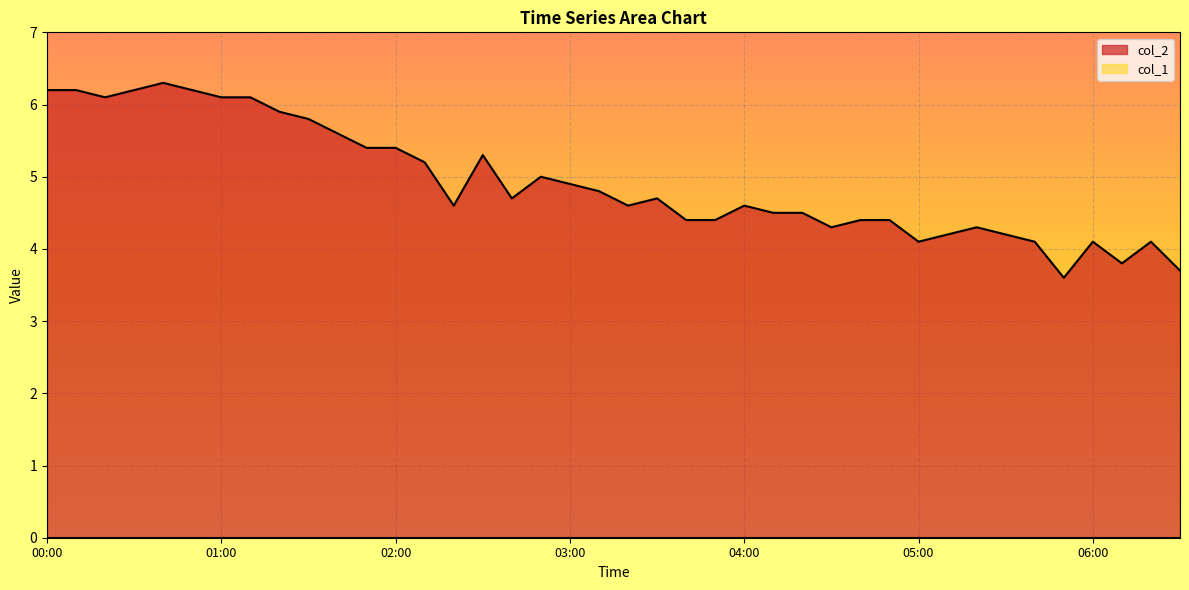

Reading right to left, what are all the values shown in this chart?

06:30=3.7	06:20=4.1	06:10=3.8	06:00=4.1	05:50=3.6	05:40=4.1	05:30=4.2	05:20=4.3	05:10=4.2	05:00=4.1	04:50=4.4	04:40=4.4	04:30=4.3	04:20=4.5	04:10=4.5	04:00=4.6	03:50=4.4	03:40=4.4	03:30=4.7	03:20=4.6	03:10=4.8	03:00=4.9	02:50=5.0	02:40=4.7	02:30=5.3	02:20=4.6	02:10=5.2	02:00=5.4	01:50=5.4	01:40=5.6	01:30=5.8	01:20=5.9	01:10=6.1	01:00=6.1	00:50=6.2	00:40=6.3	00:30=6.2	00:20=6.1	00:10=6.2	00:00=6.2